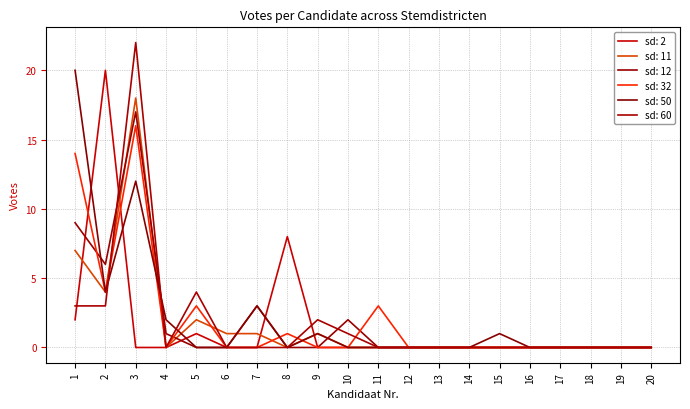

What are all the series names shown in the legend?

sd: 2, sd: 11, sd: 12, sd: 32, sd: 50, sd: 60